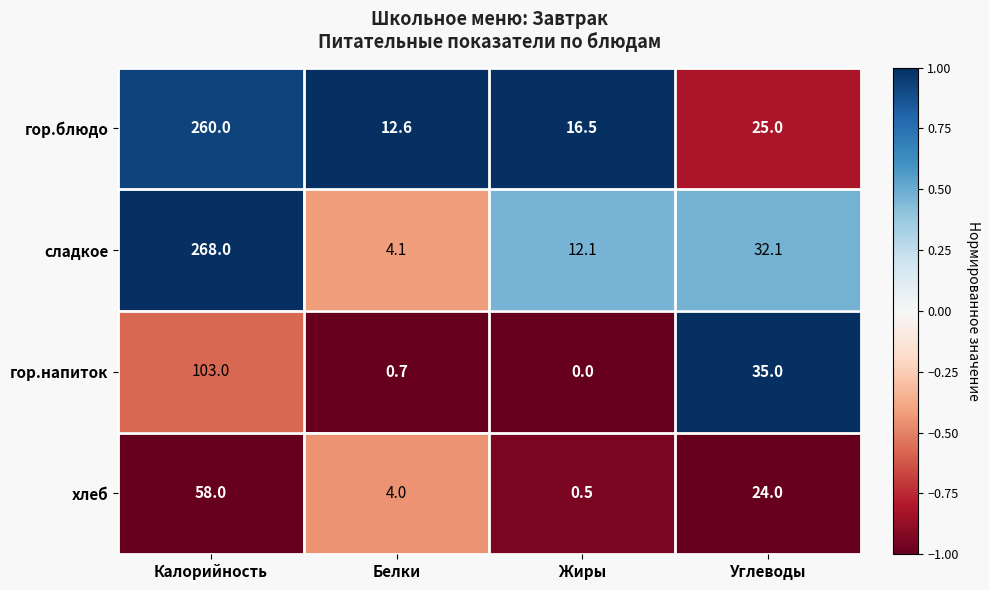

What is the spread (max minus min) of values at Калорийность?

210.0